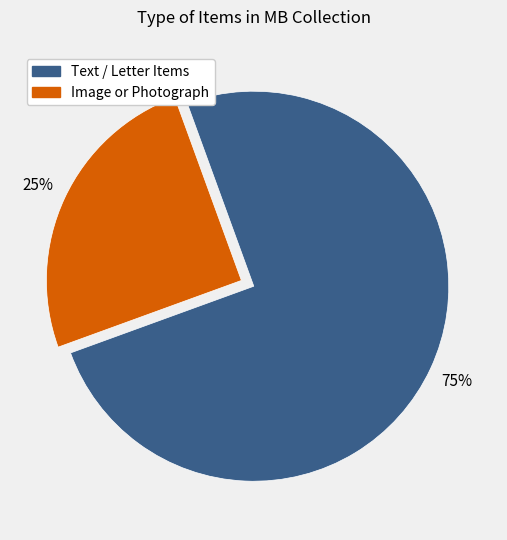

Is there any slice that represents more than half of the pie?

Yes